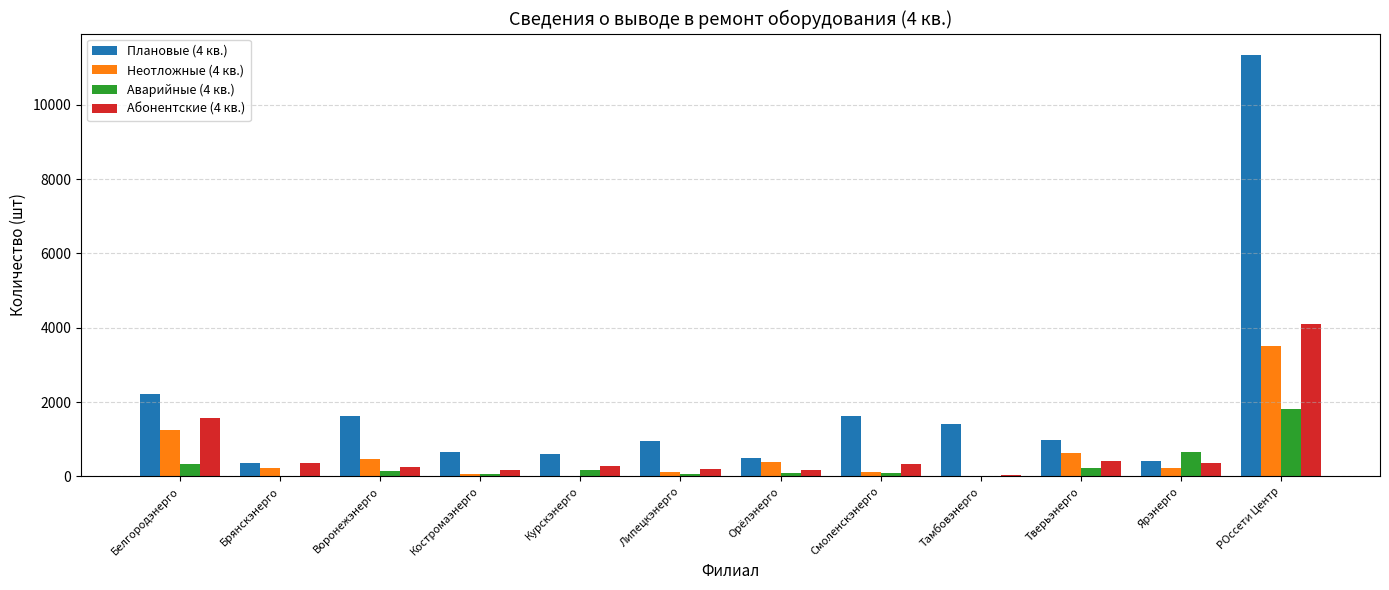

Is the value of Неотложные (4 кв.) at Тамбовэнерго greater than the value of Абонентские (4 кв.) at Курскэнерго?

No